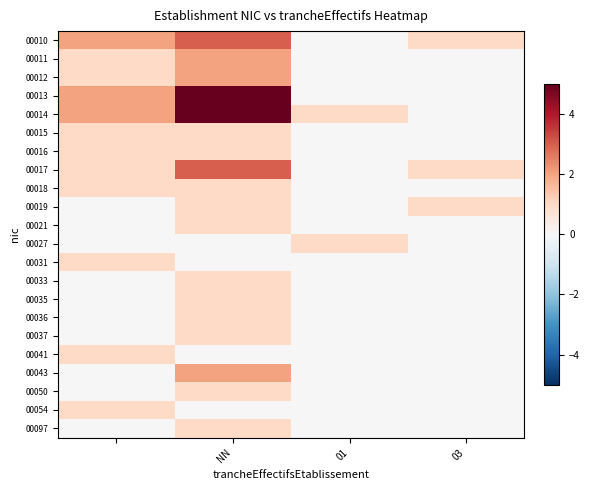

At how many categories does at least one series exceed 4?

1